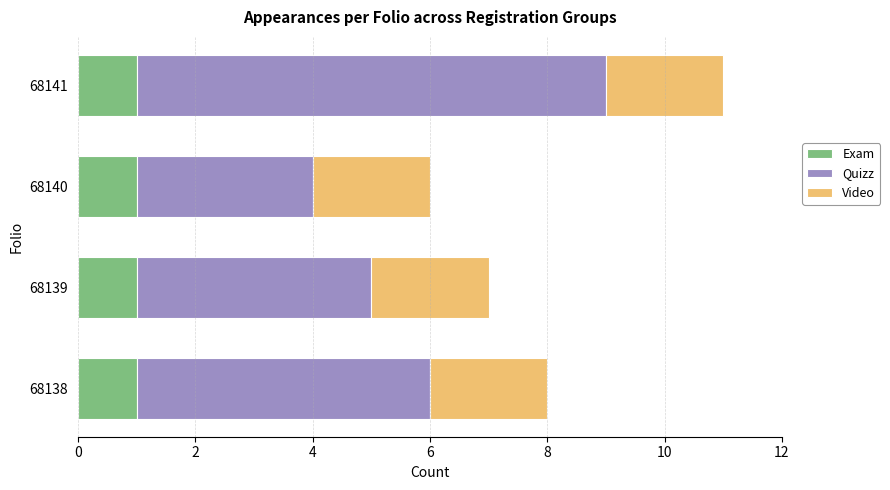

True or false: Exam has a value of 2 at 68139.

False